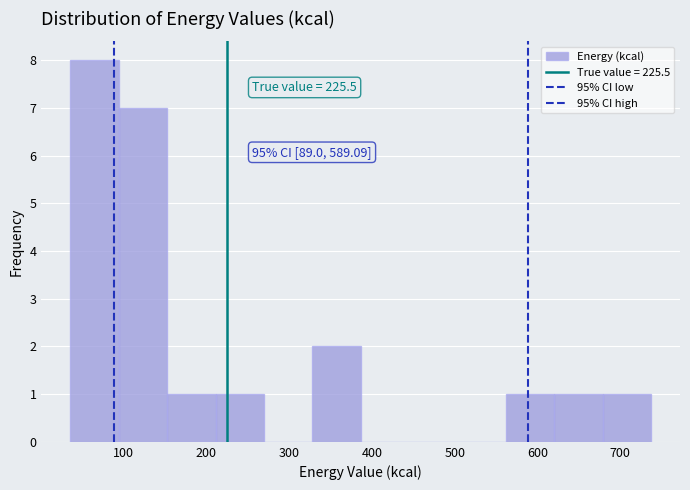

Over which range of the x-axis is the bar tallest?

40 to 90